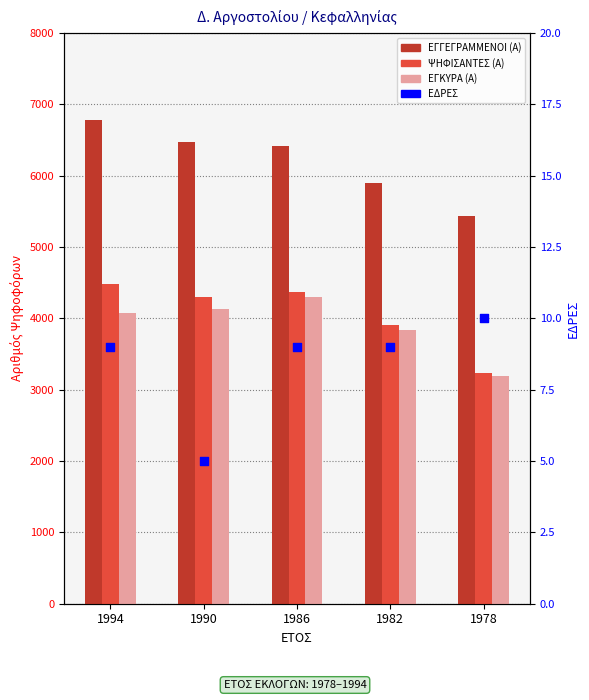

At which category is the sum across all series the highest?

1994